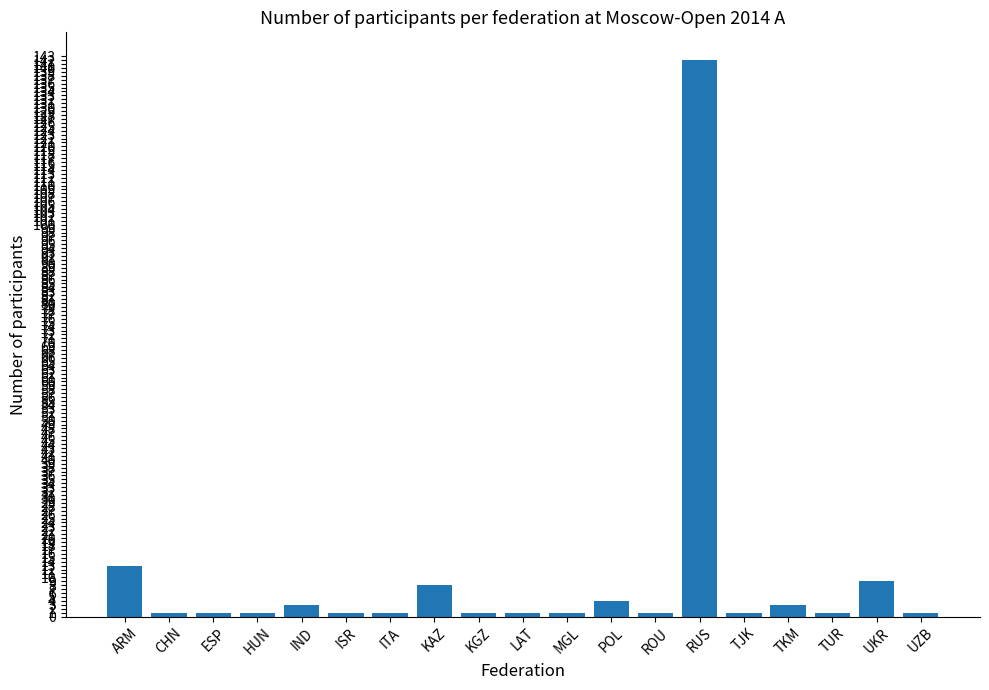

What is the label of the 19th bar from the left?

UZB